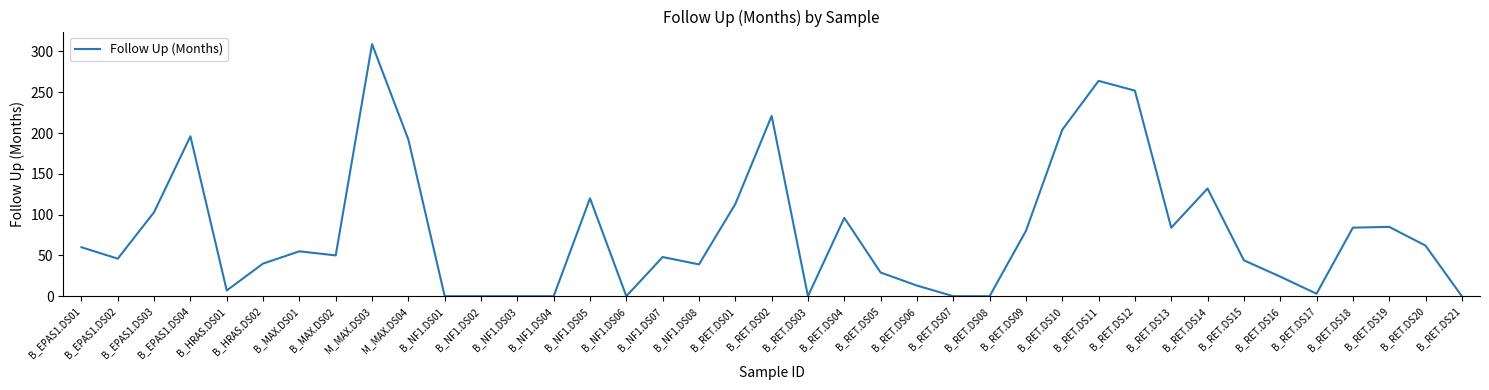

Is it true that the value at B_NF1.DS07 is 48?

True